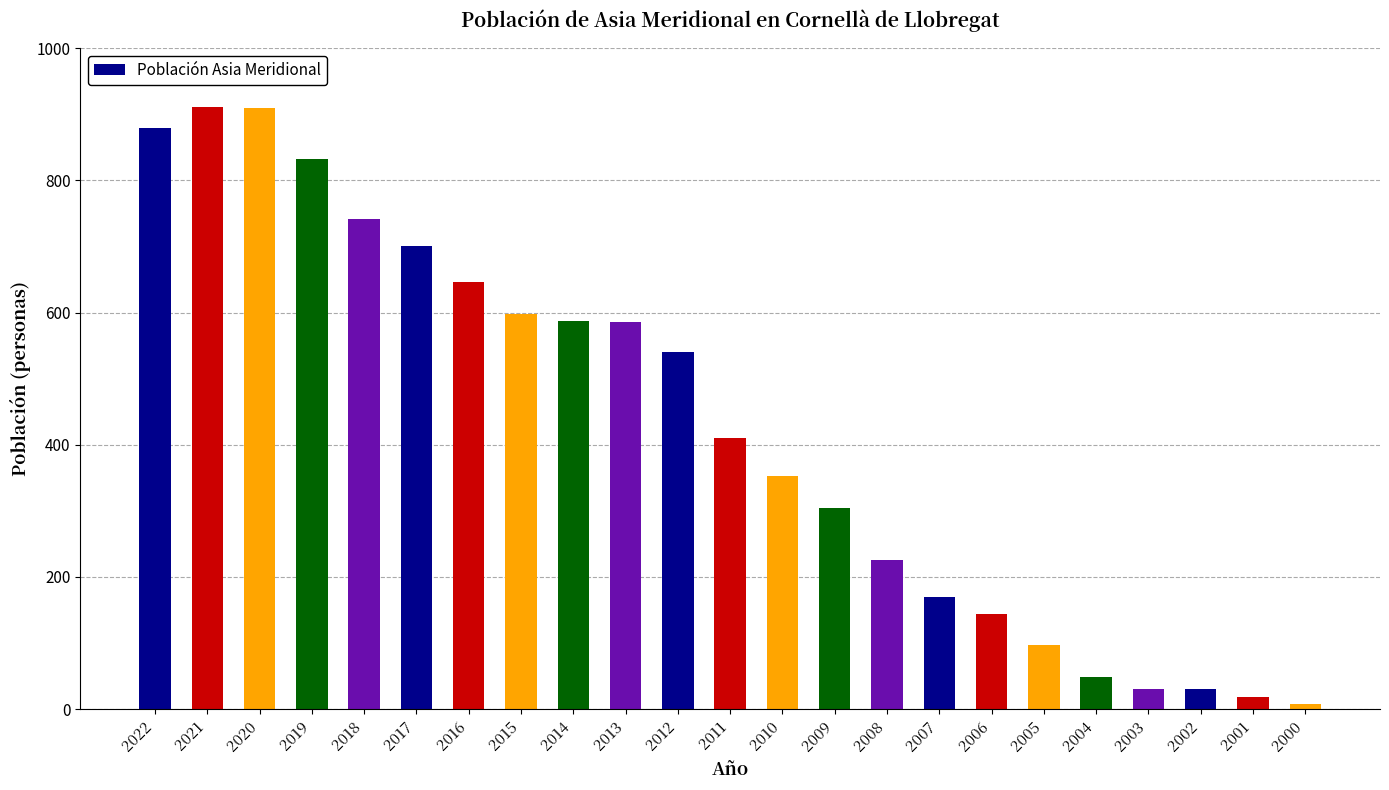

True or false: the data shows 909 at 2020.

True